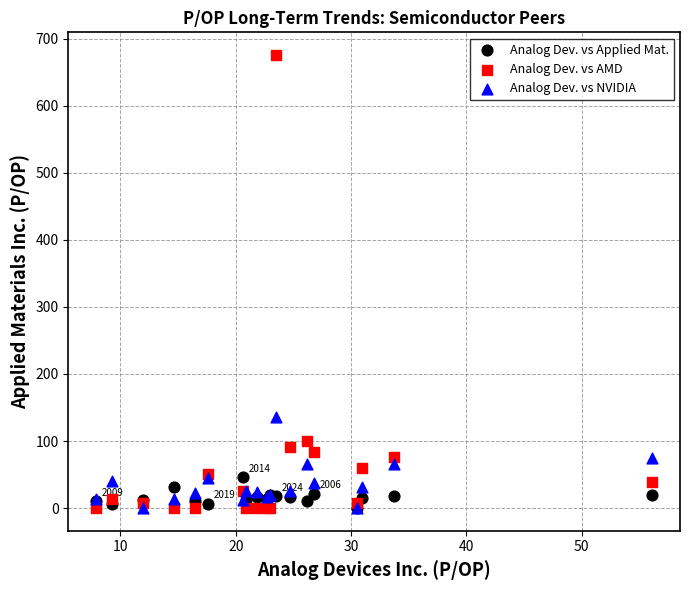

In the Analog Dev. vs AMD series, what Y value is closest to 337?

100.4